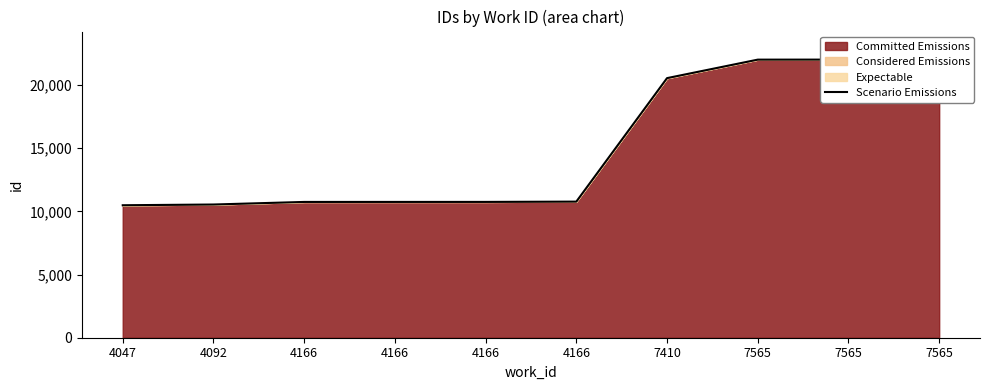

Count the number of categories in the chart.

10